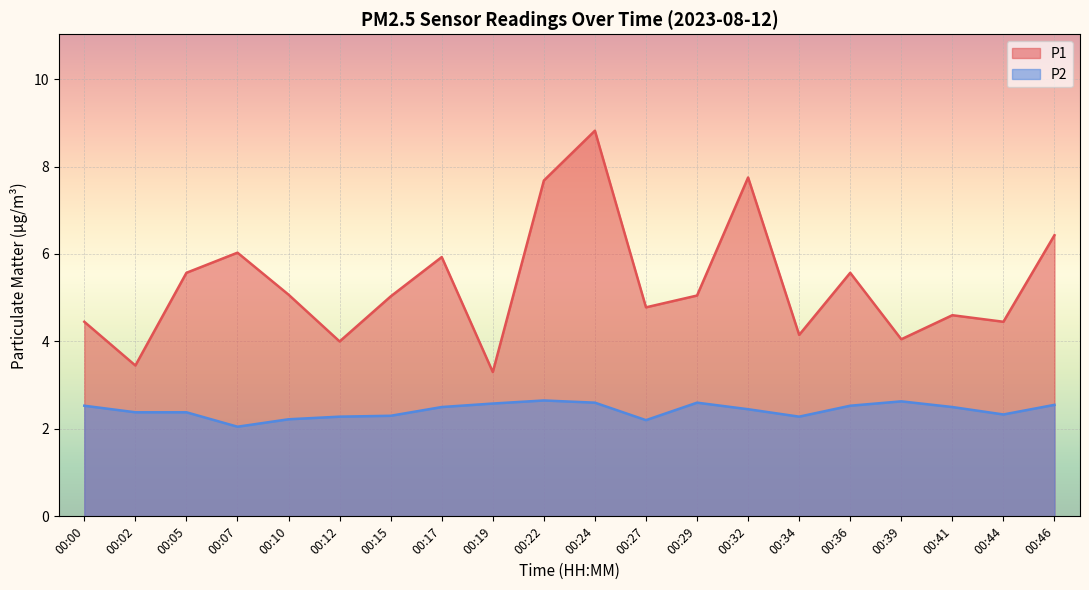

What is the difference between the highest and lowest values at 00:27?

2.6